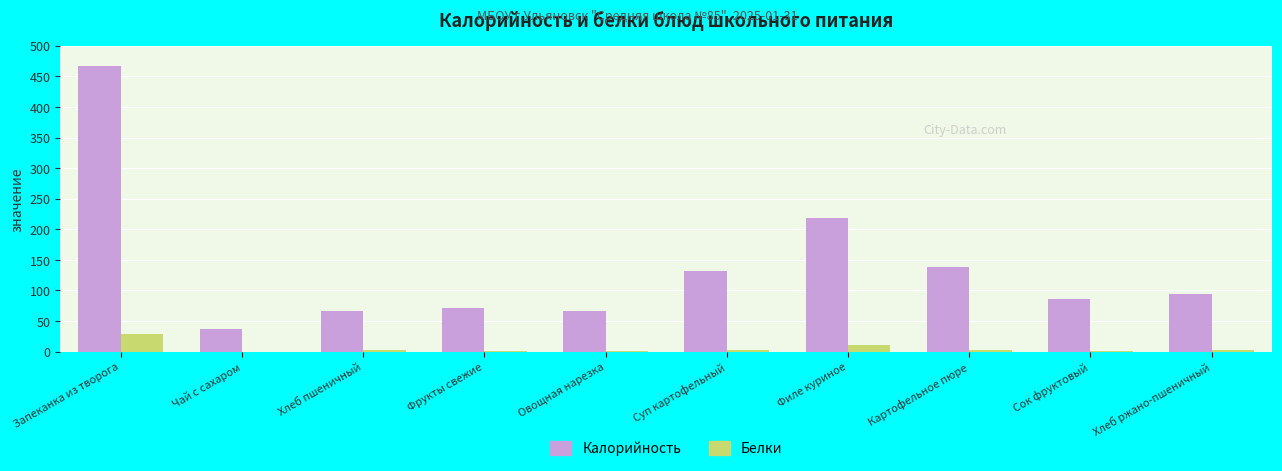

What is the approximate value of Калорийность at Фрукты свежие?

72.0